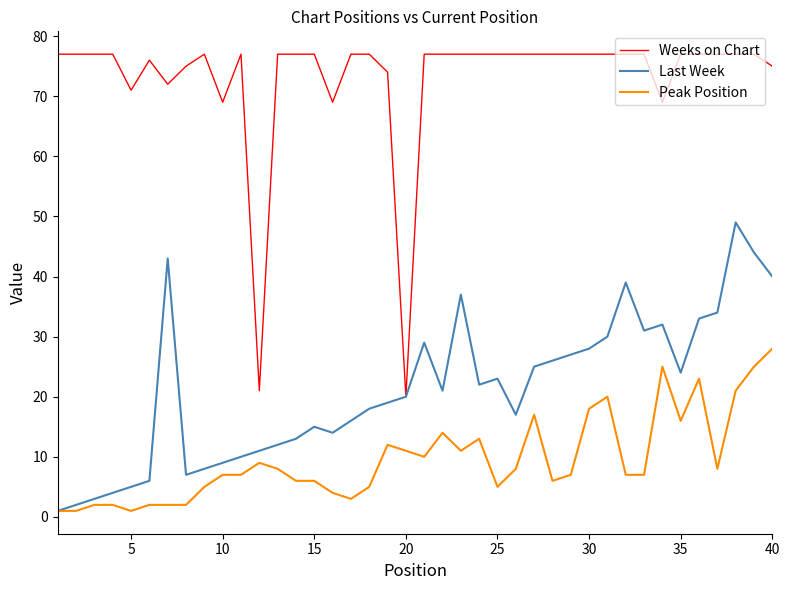

List the series in order of their peak value, highest first.

Weeks on Chart, Last Week, Peak Position